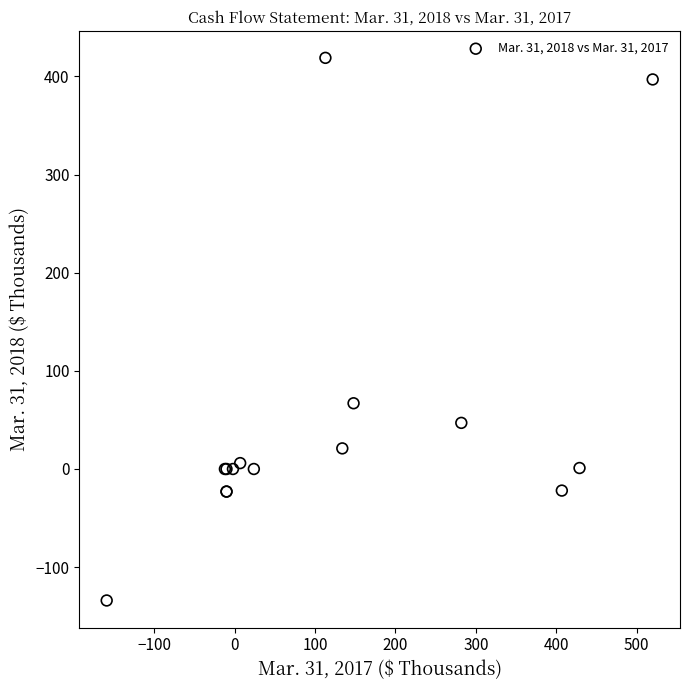

What Y value in the scatter plot is closest to 142?

67